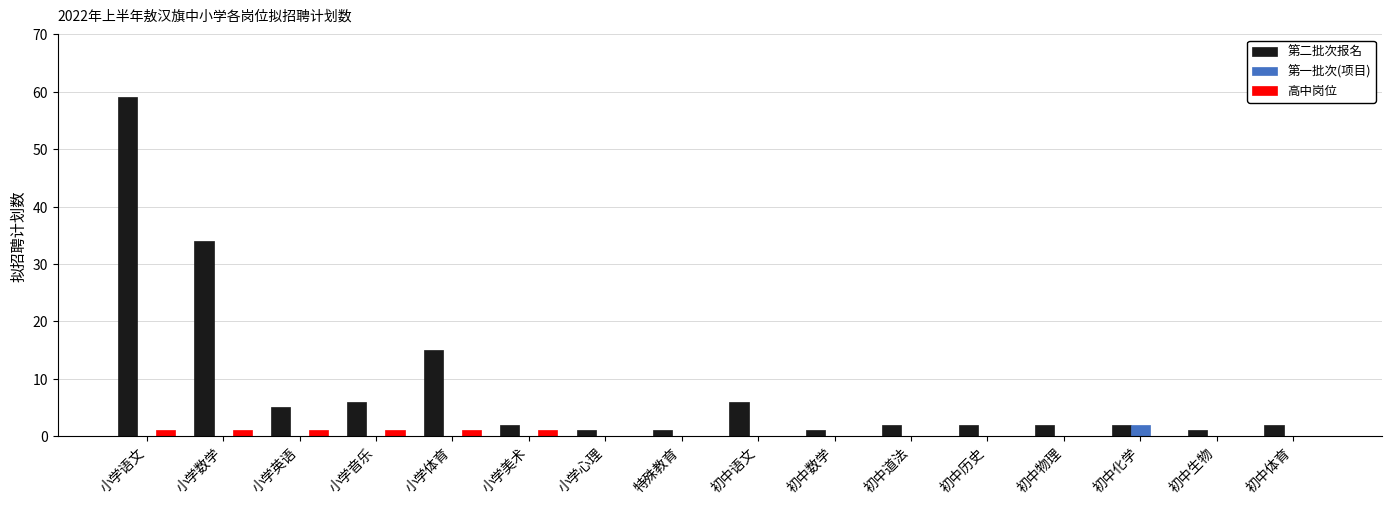

Are the bars grouped side by side (vs. stacked)?

Yes